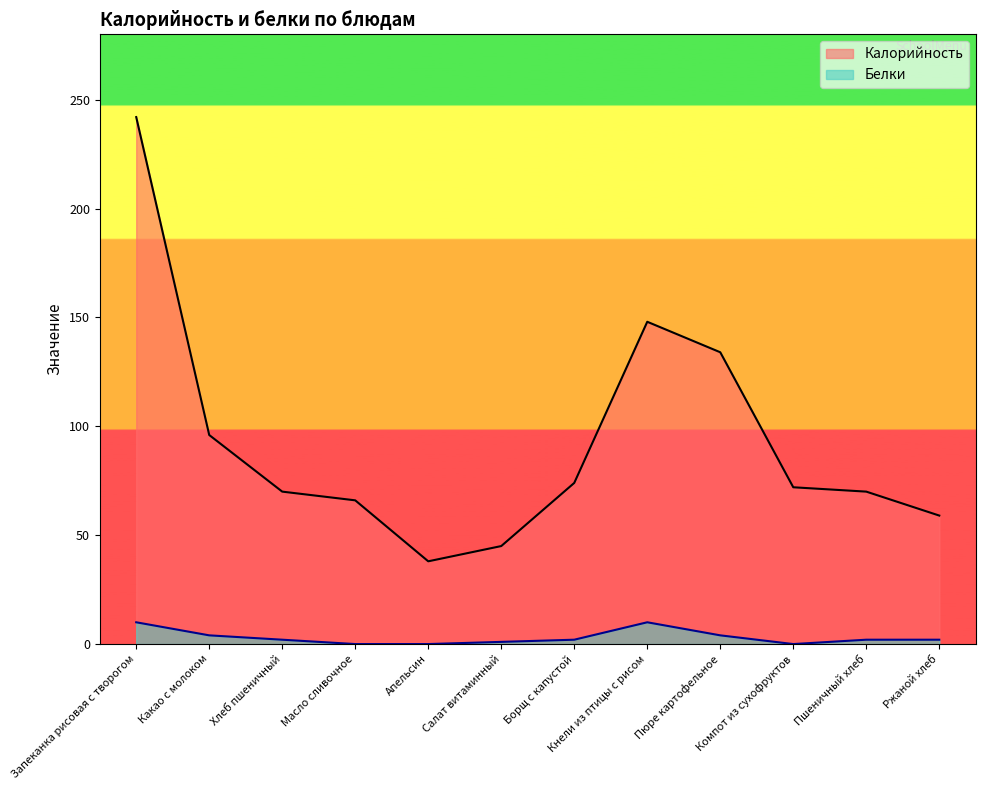

How many data points does each series have?

12